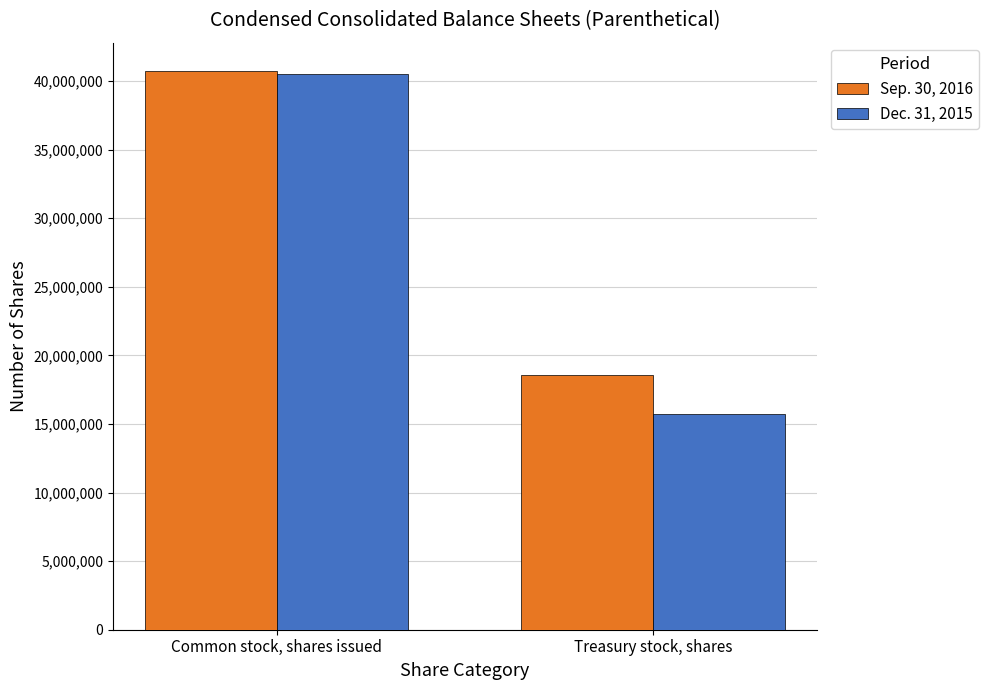

What is the highest value of the Sep. 30, 2016 series?

40752536